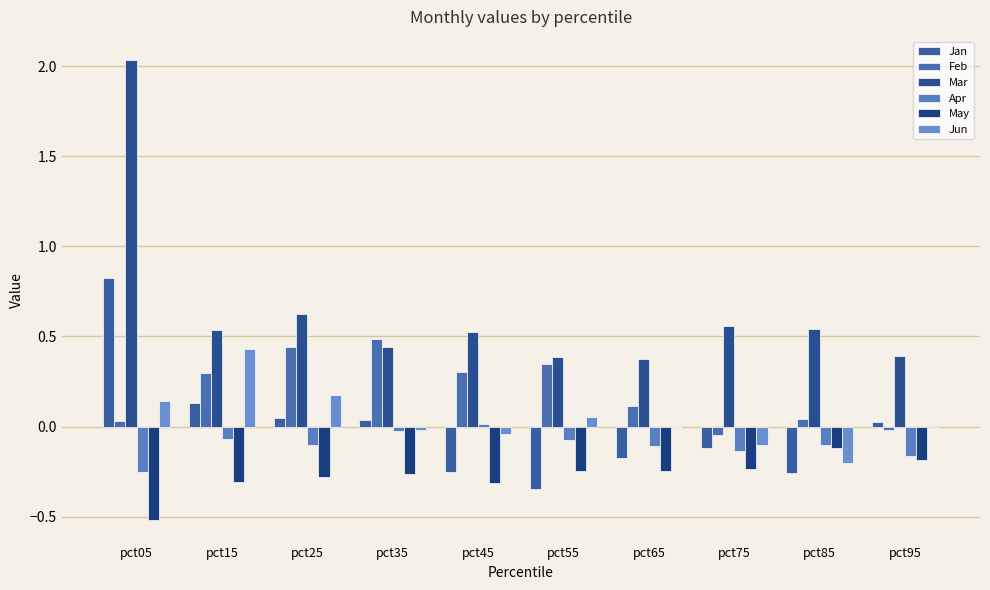

At which category is the sum across all series the highest?

pct05